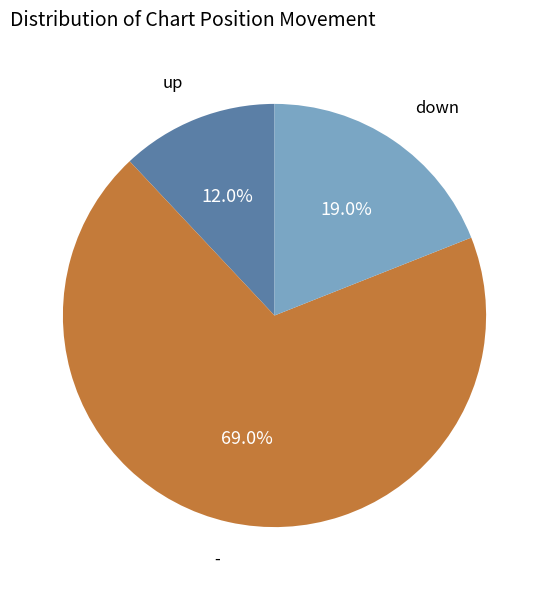

Is there any slice that represents more than half of the pie?

Yes